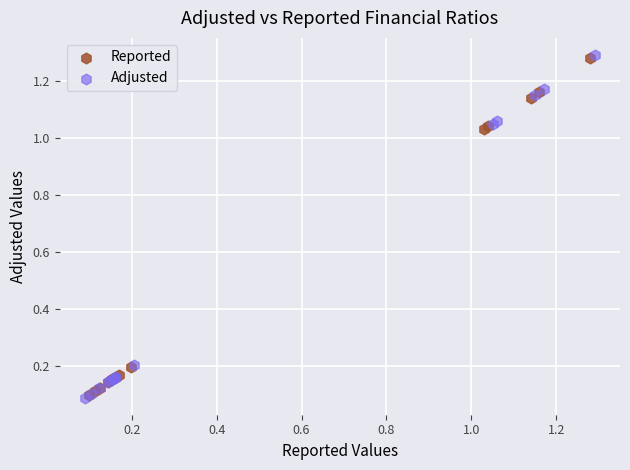

Which series has the widest spread of Y values?

Adjusted